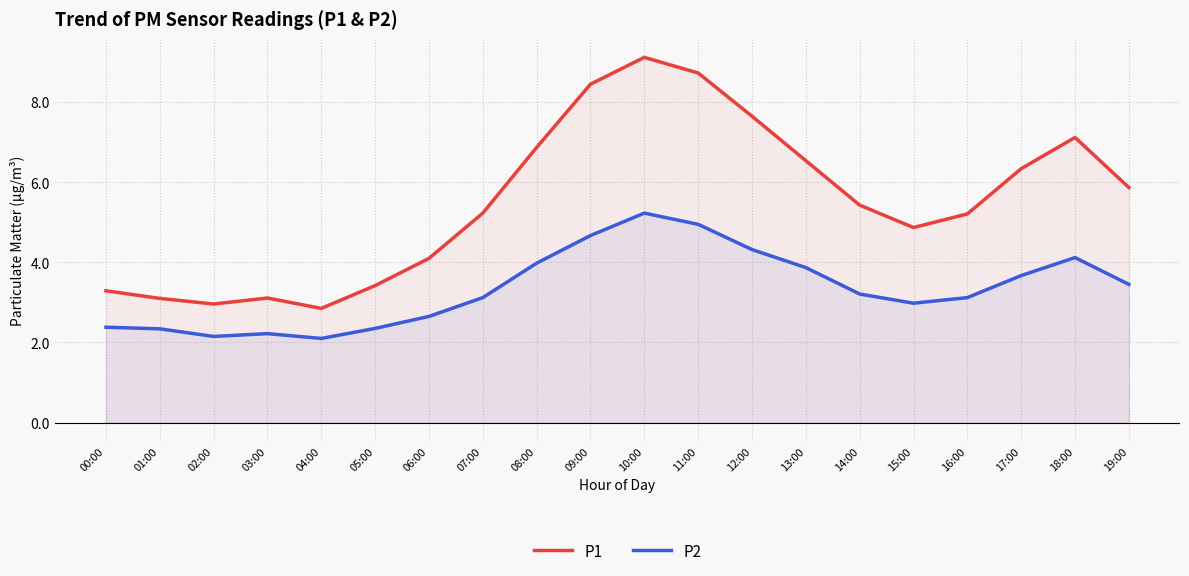

True or false: P2 and P1 cross at least once.

False